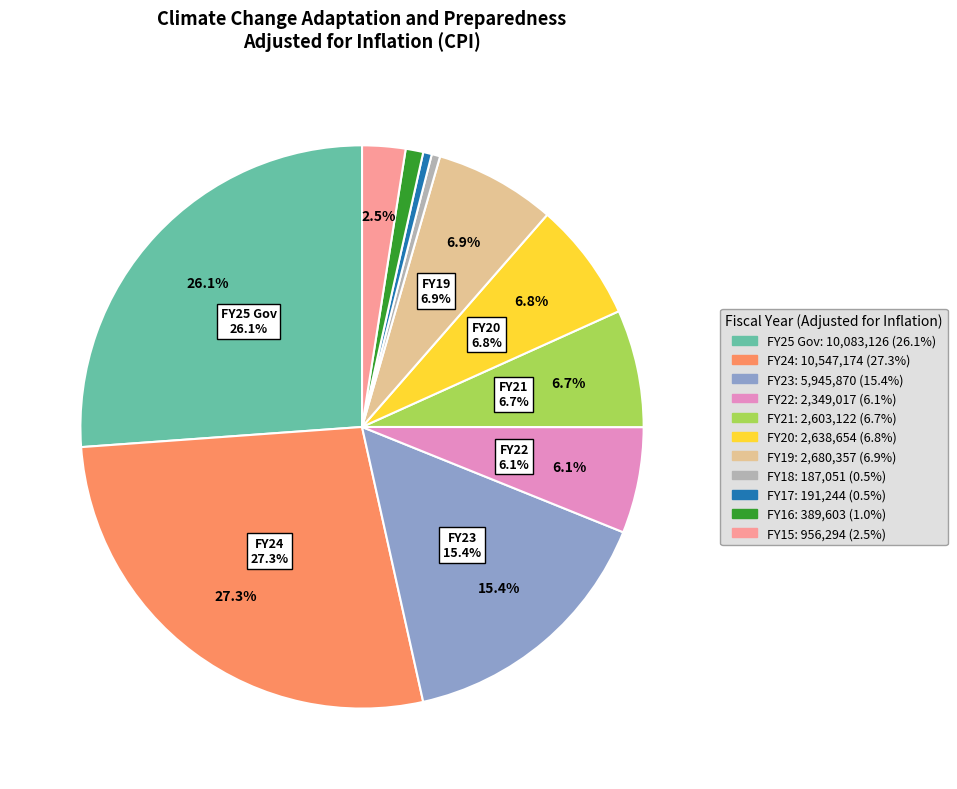

Combined, do FY23 and FY21 account for over 50%?

No